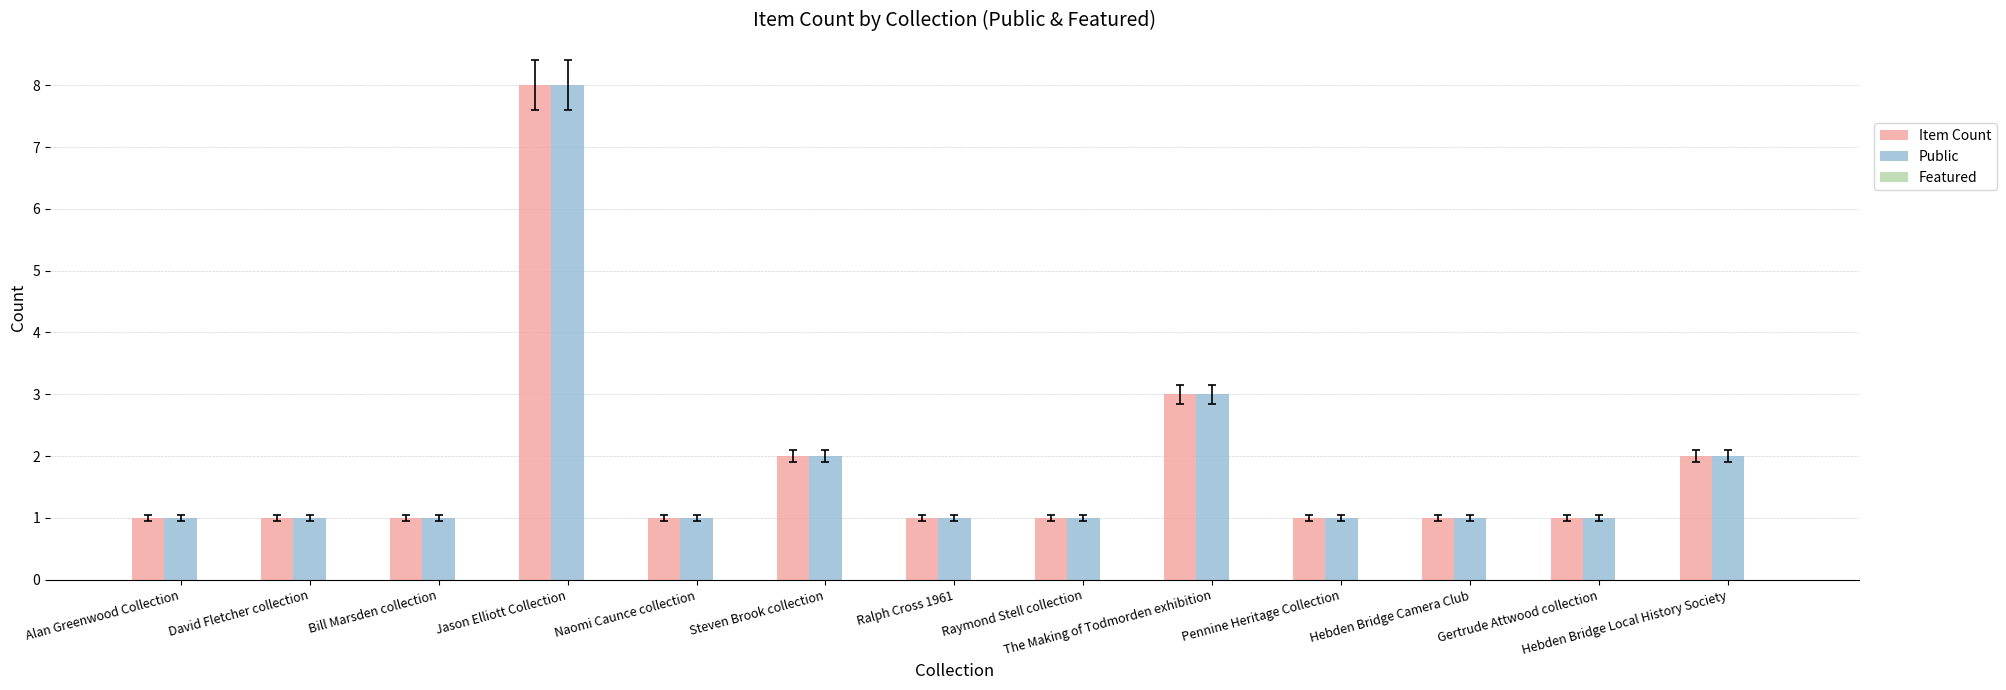

What is the total value across all series at Jason Elliott Collection?

16